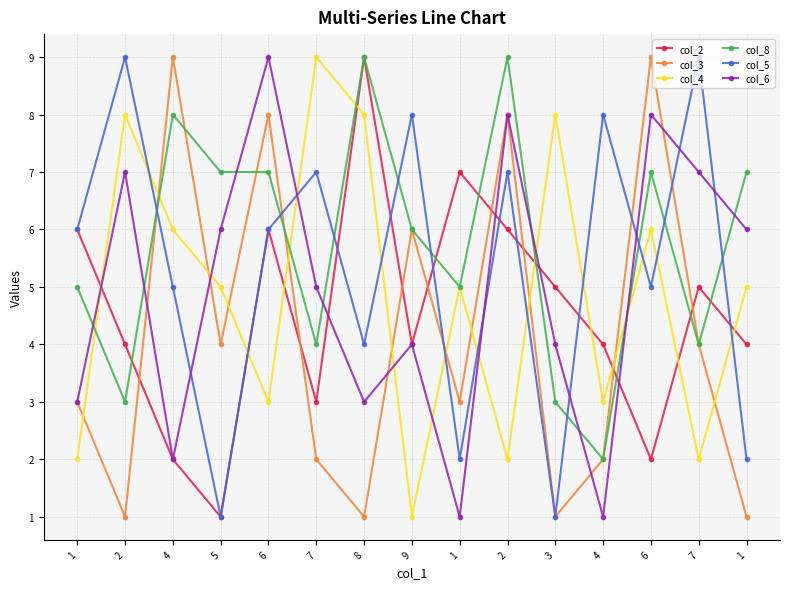

True or false: col_8 has a value of 5 at 1.

True